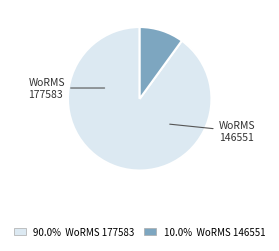

Is there a majority slice in this chart?

Yes